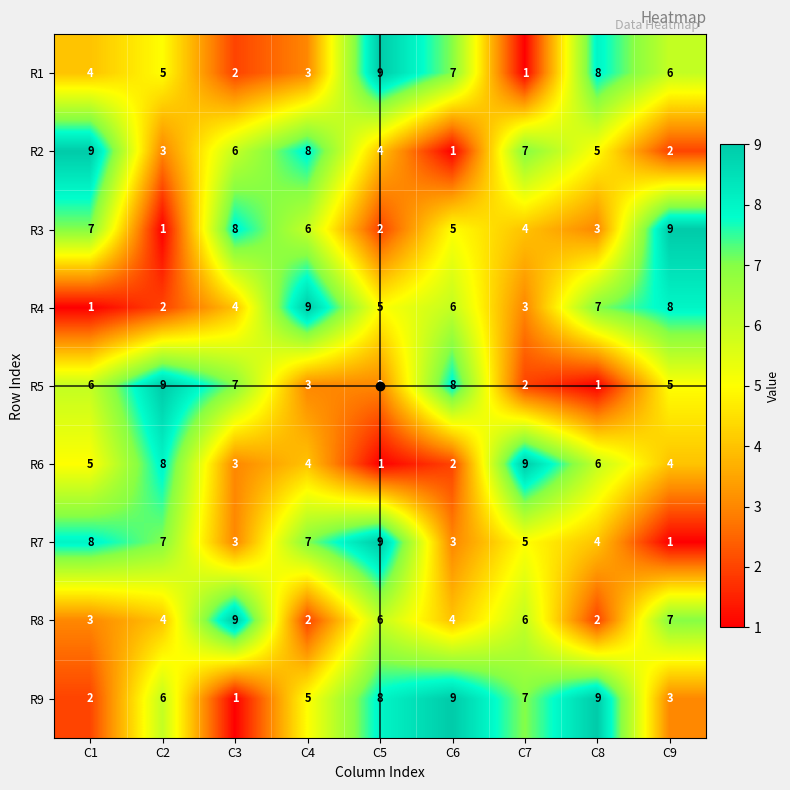

Which series has the largest total across all categories?

R9